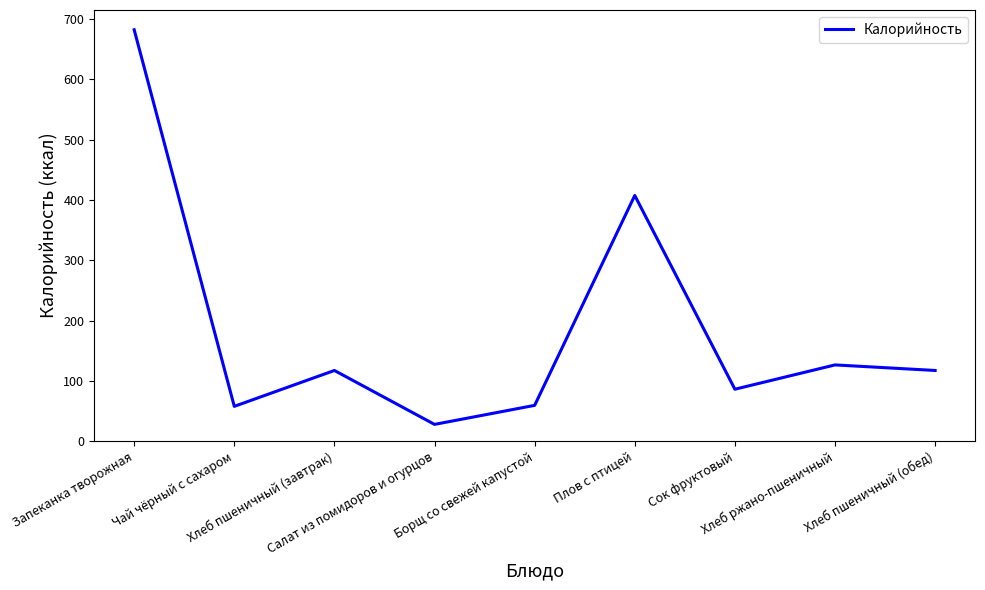

What is the difference between the maximum and minimum values?

654.3